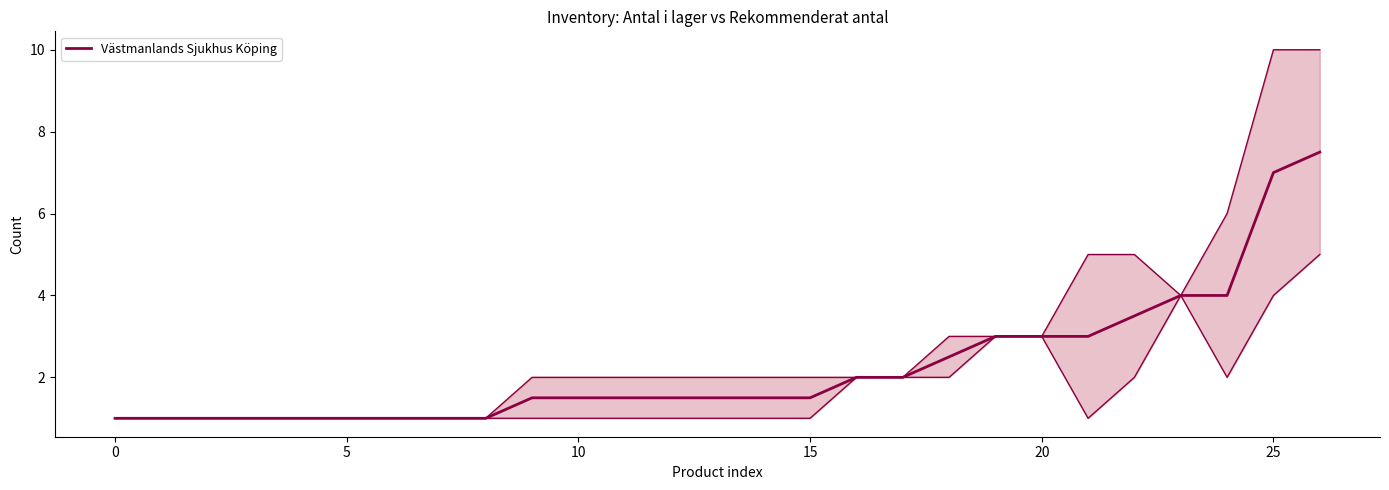

Is it true that the value at 19 is 3.0?

True